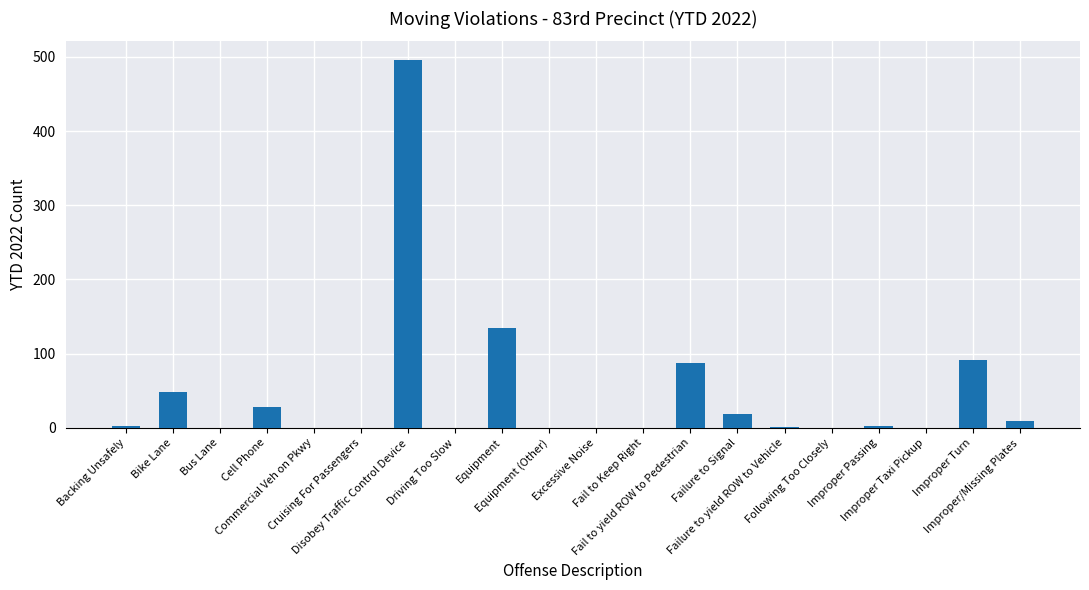

Are the bars horizontal?

No